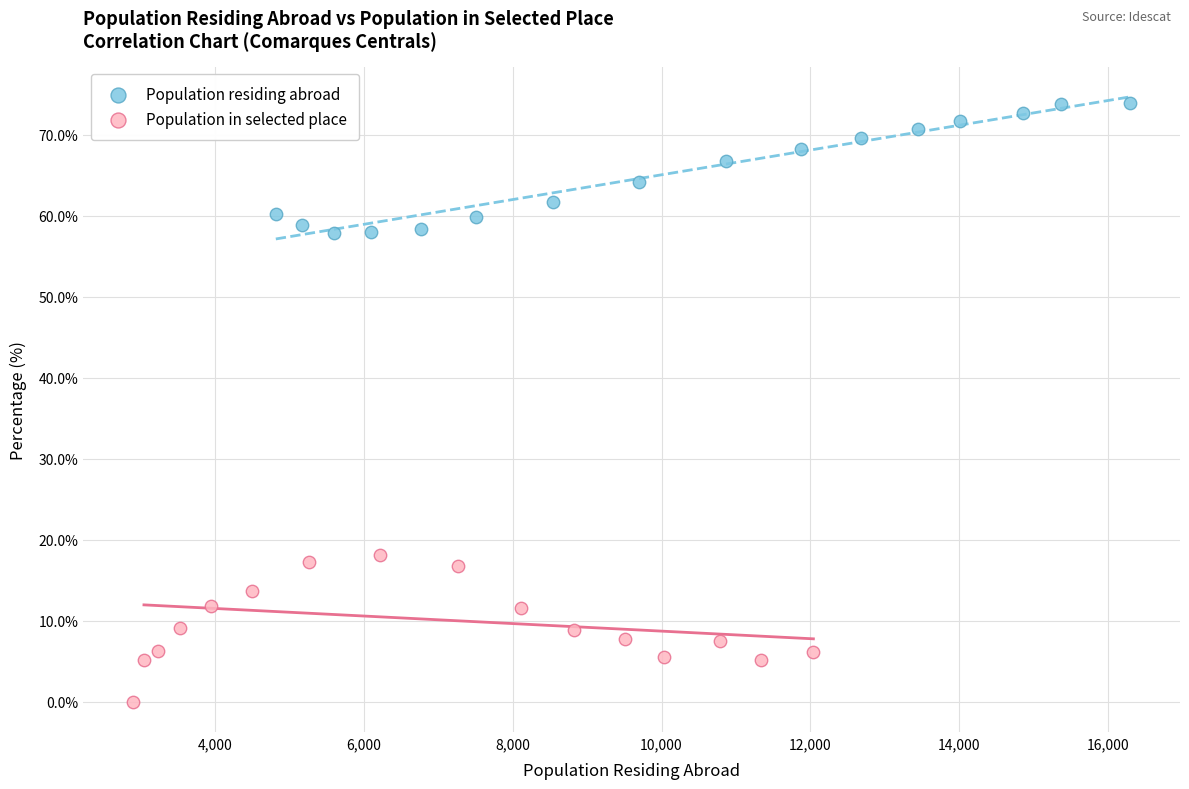

Which series reaches the maximum Y coordinate?

Population residing abroad